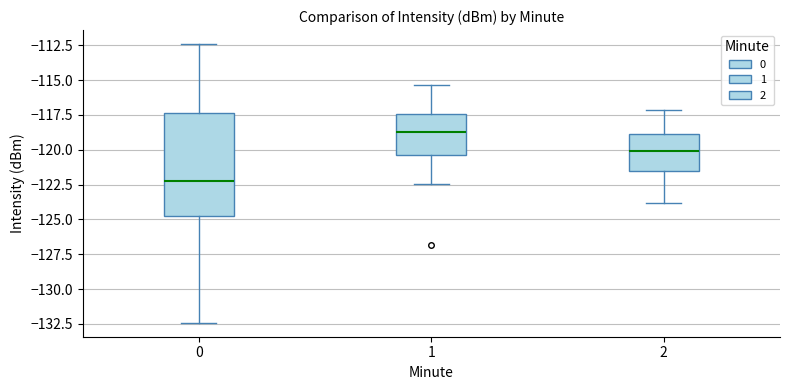

Which box's median line is the highest?

1